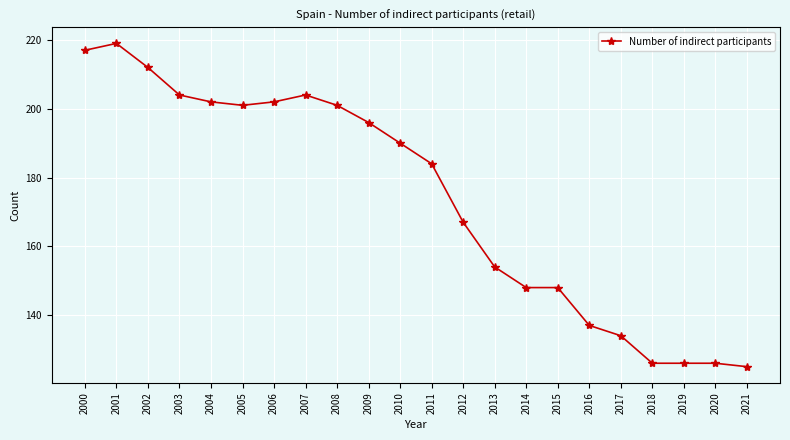

At which category does the data reach its first local valley?

2005